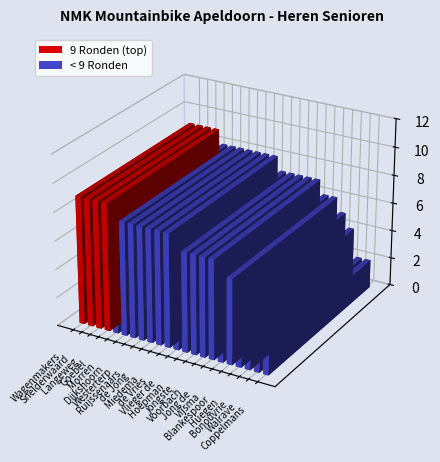

What position from the right is jongste?

9